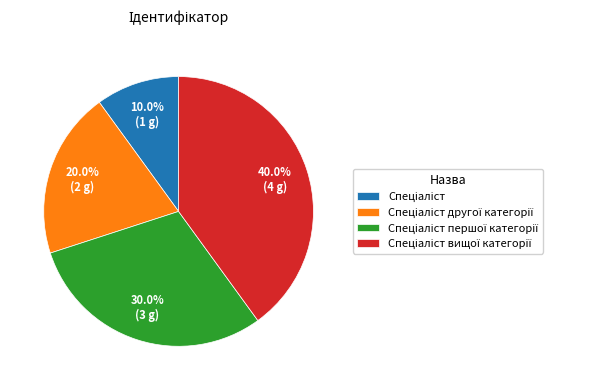

Is there any slice that represents more than half of the pie?

No